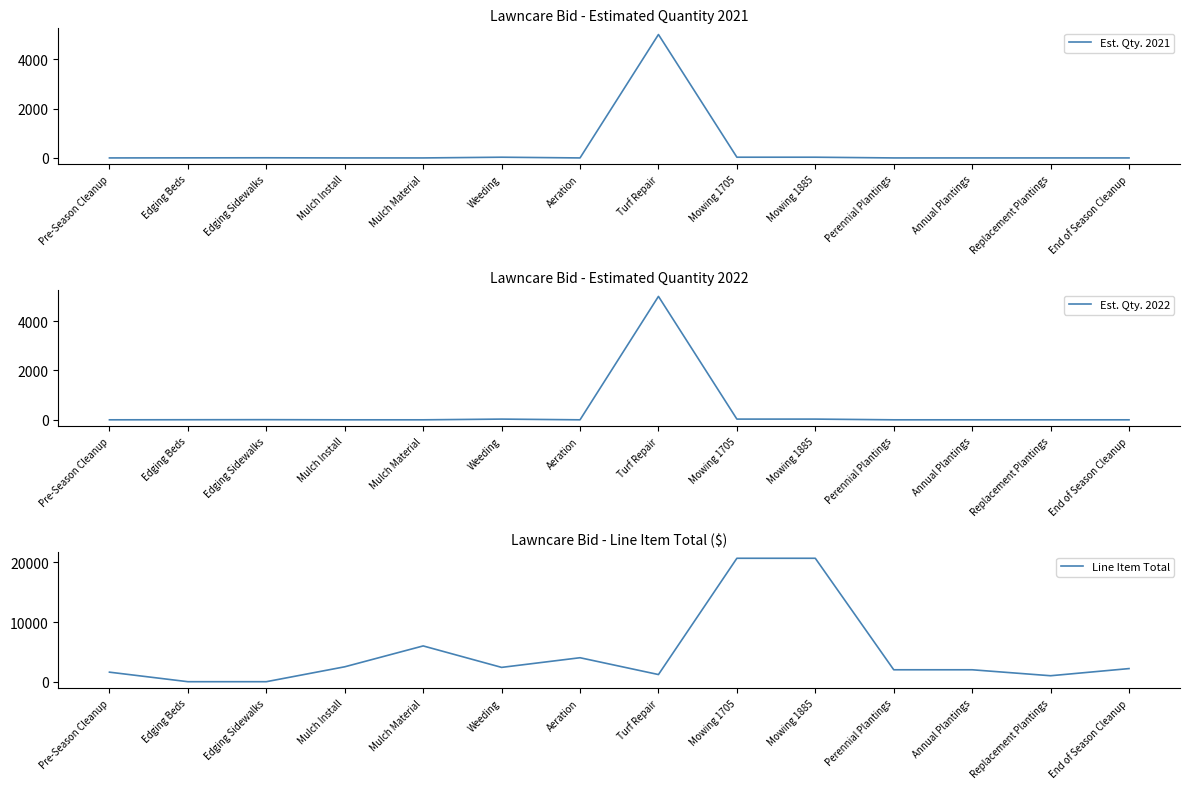

What is the sum of the Line Item Total values at Mowing 1885 and Mulch Install?

23200